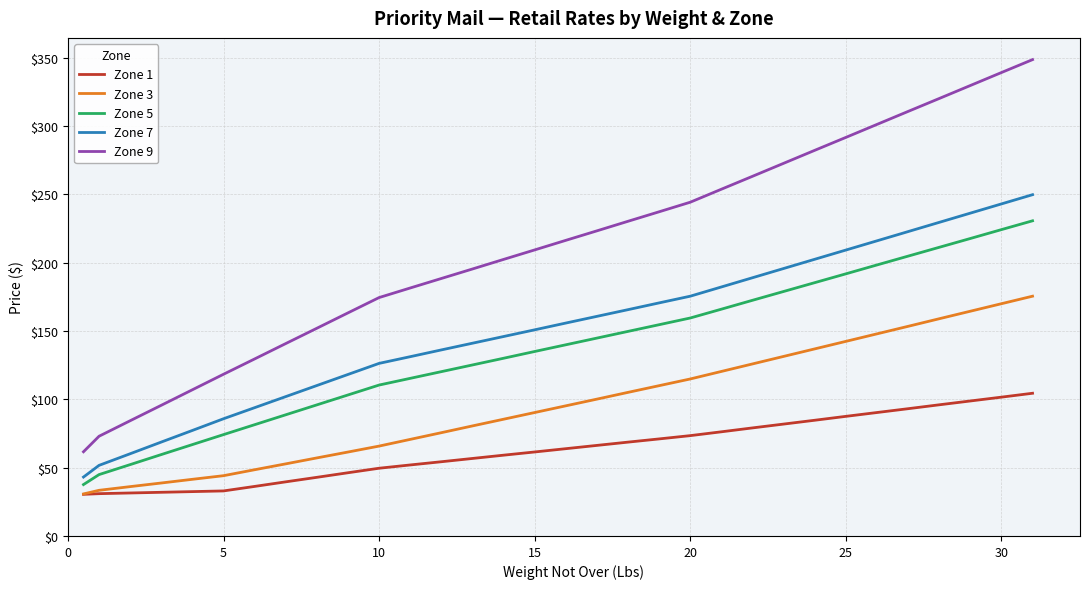

Which series has the largest total across all categories?

Zone 9